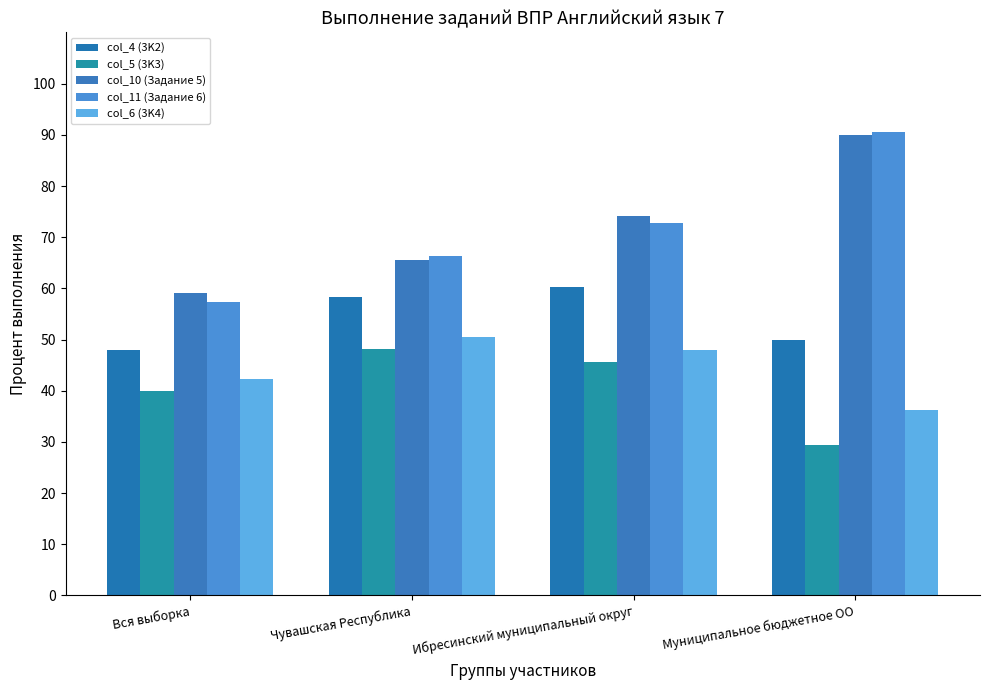

Does the chart contain stacked bars?

No